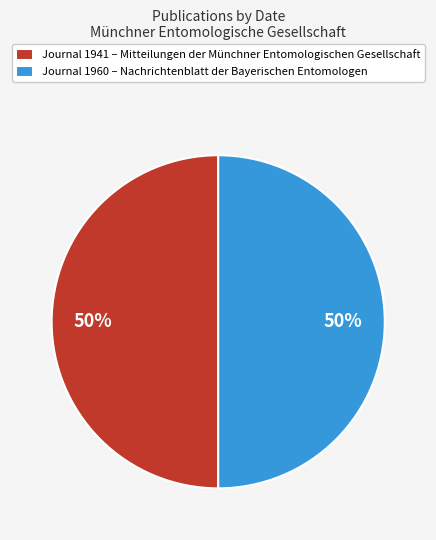

True or false: Journal 1960 – Nachrichtenblatt der Bayerischen Entomologen accounts for 50% of the total.

True